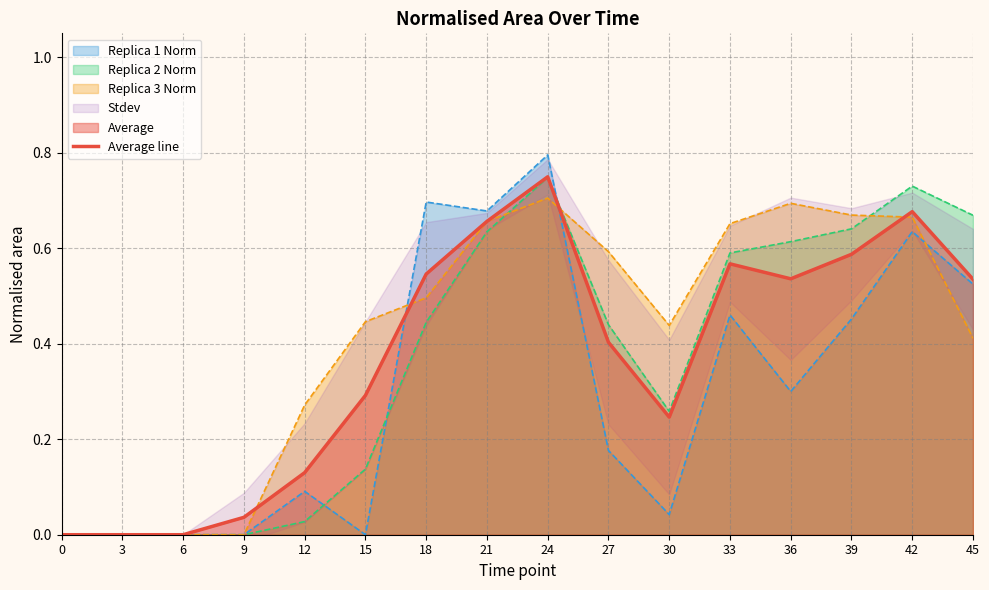

At which category does the data reach its first local peak?

24